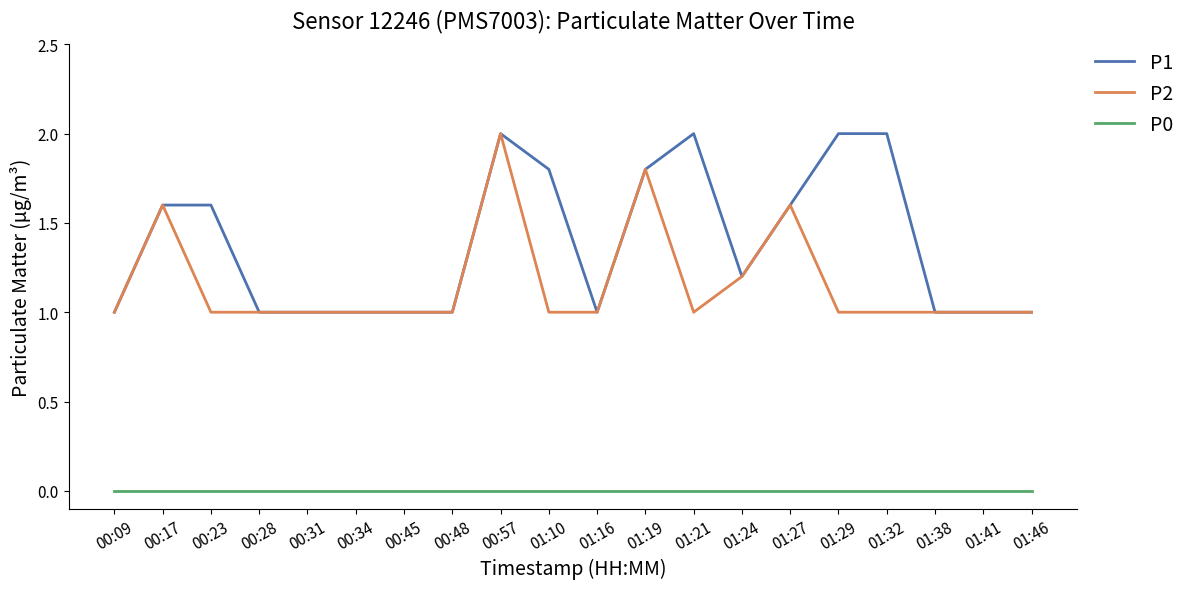

Reading left to right, transcribe all the data shown in this chart.

P1: 00:09=1.0	00:17=1.6	00:23=1.6	00:28=1.0	00:31=1.0	00:34=1.0	00:45=1.0	00:48=1.0	00:57=2.0	01:10=1.8	01:16=1.0	01:19=1.8	01:21=2.0	01:24=1.2	01:27=1.6	01:29=2.0	01:32=2.0	01:38=1.0	01:41=1.0	01:46=1.0
P2: 00:09=1.0	00:17=1.6	00:23=1.0	00:28=1.0	00:31=1.0	00:34=1.0	00:45=1.0	00:48=1.0	00:57=2.0	01:10=1.0	01:16=1.0	01:19=1.8	01:21=1.0	01:24=1.2	01:27=1.6	01:29=1.0	01:32=1.0	01:38=1.0	01:41=1.0	01:46=1.0
P0: 00:09=0.0	00:17=0.0	00:23=0.0	00:28=0.0	00:31=0.0	00:34=0.0	00:45=0.0	00:48=0.0	00:57=0.0	01:10=0.0	01:16=0.0	01:19=0.0	01:21=0.0	01:24=0.0	01:27=0.0	01:29=0.0	01:32=0.0	01:38=0.0	01:41=0.0	01:46=0.0